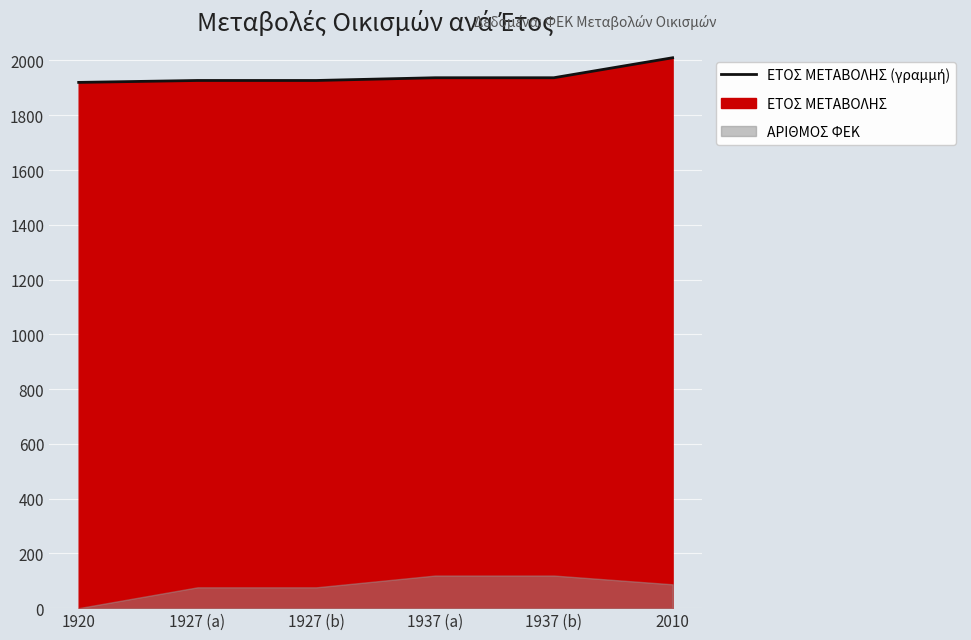

What is the ratio of the value at 1920 to the value at 2010?

1.0